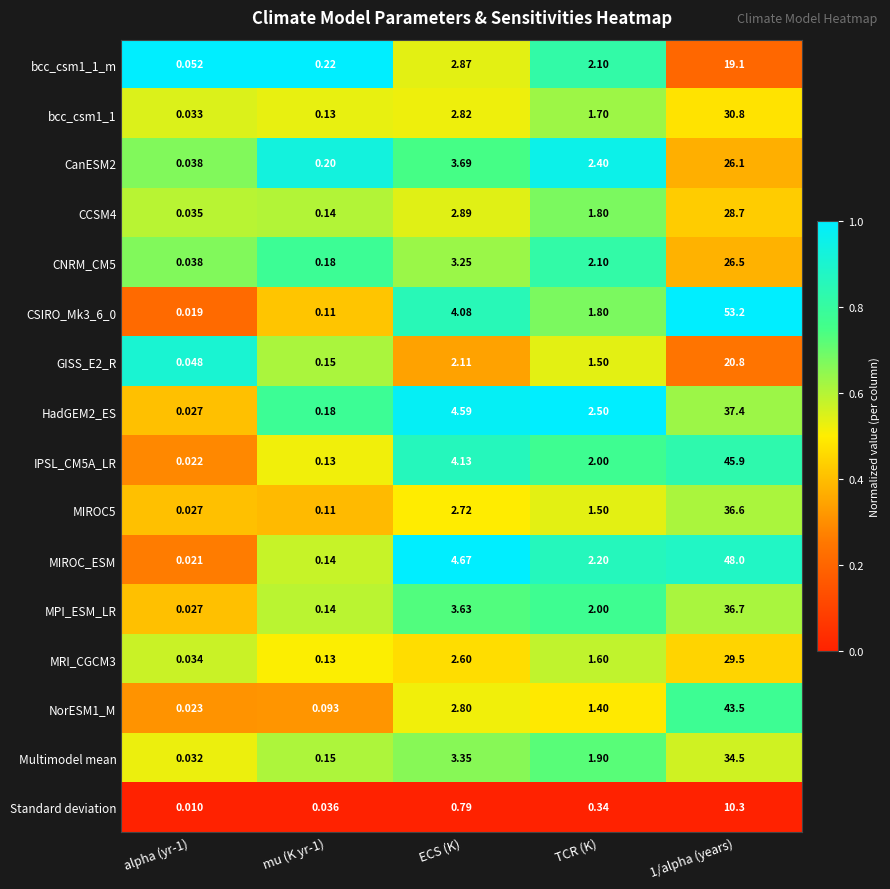

At which label is MIROC_ESM closest to 24?

ECS (K)